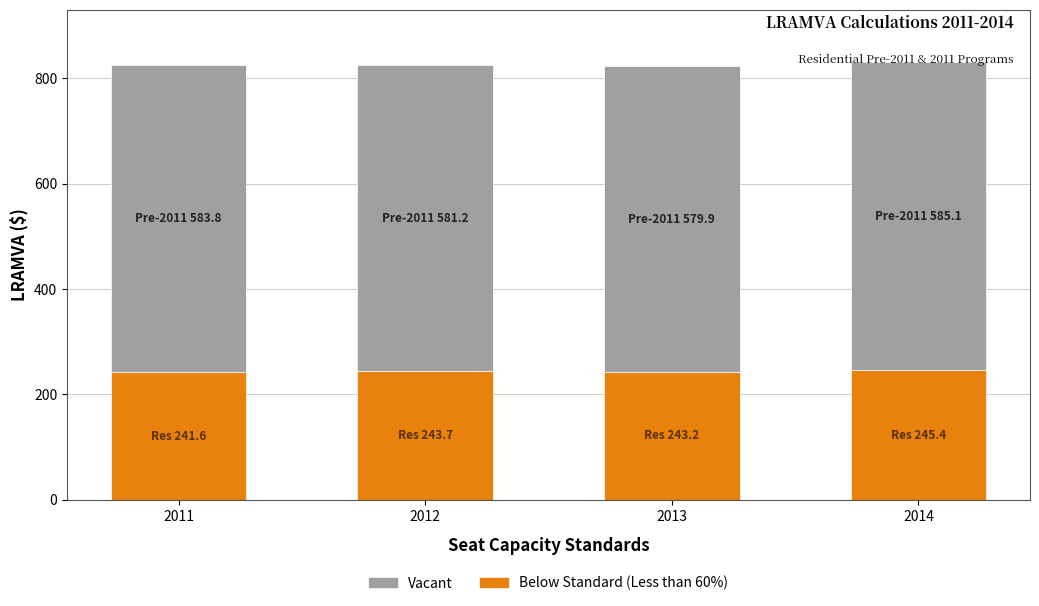

The value of Below Standard (Less than 60%) at 2014 is 245.4. True or false?

True